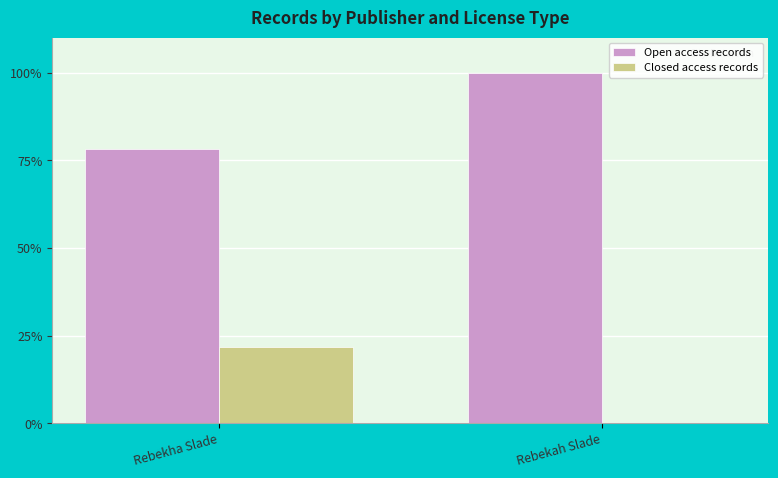

What is the sum of the Open access records values at Rebekha Slade and Rebekah Slade?

178.1